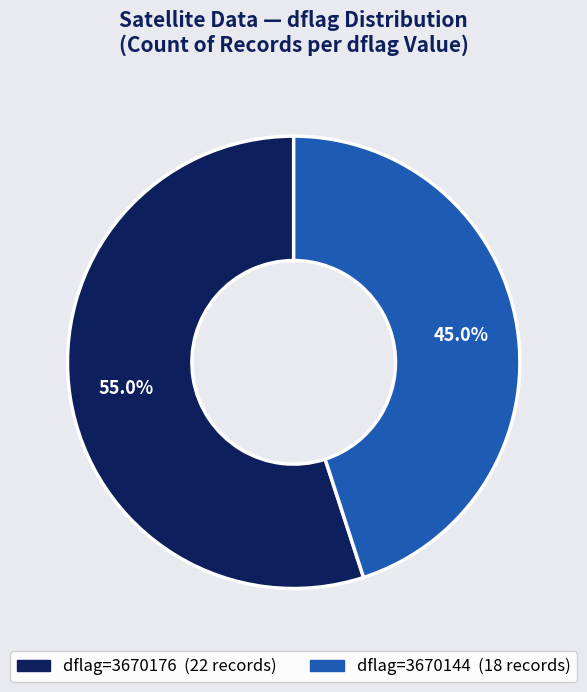

Does any single category account for the majority?

Yes